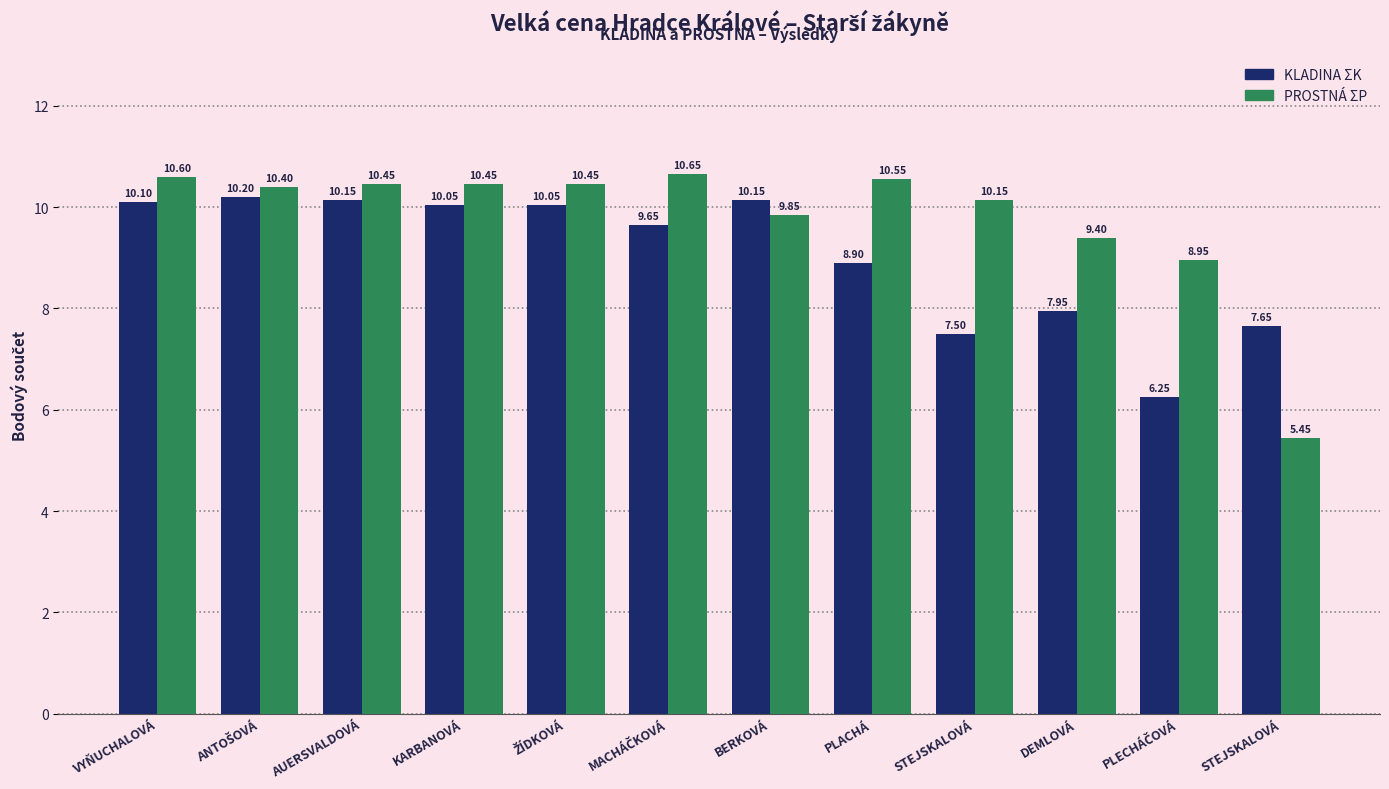

Which series has the largest range (max minus min)?

PROSTNÁ ΣP